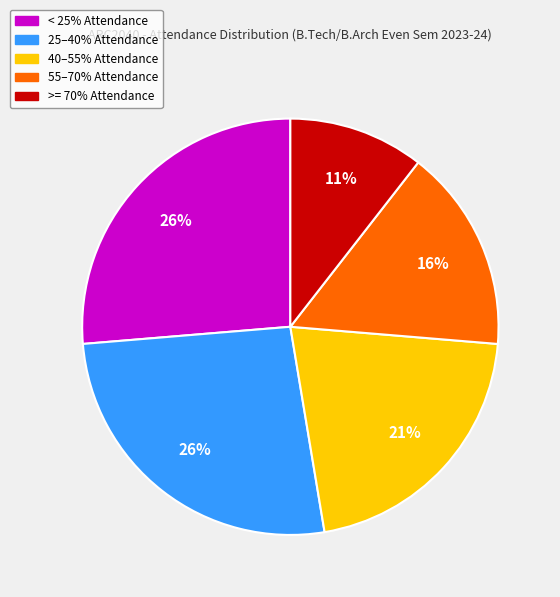

Does any single category account for the majority?

No